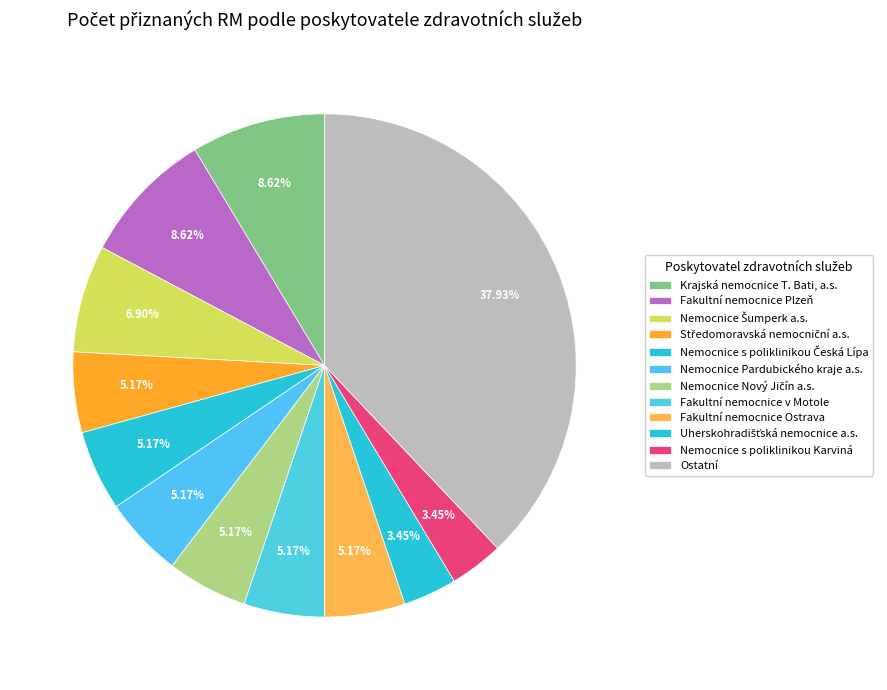

Count the number of slices in the pie.

12